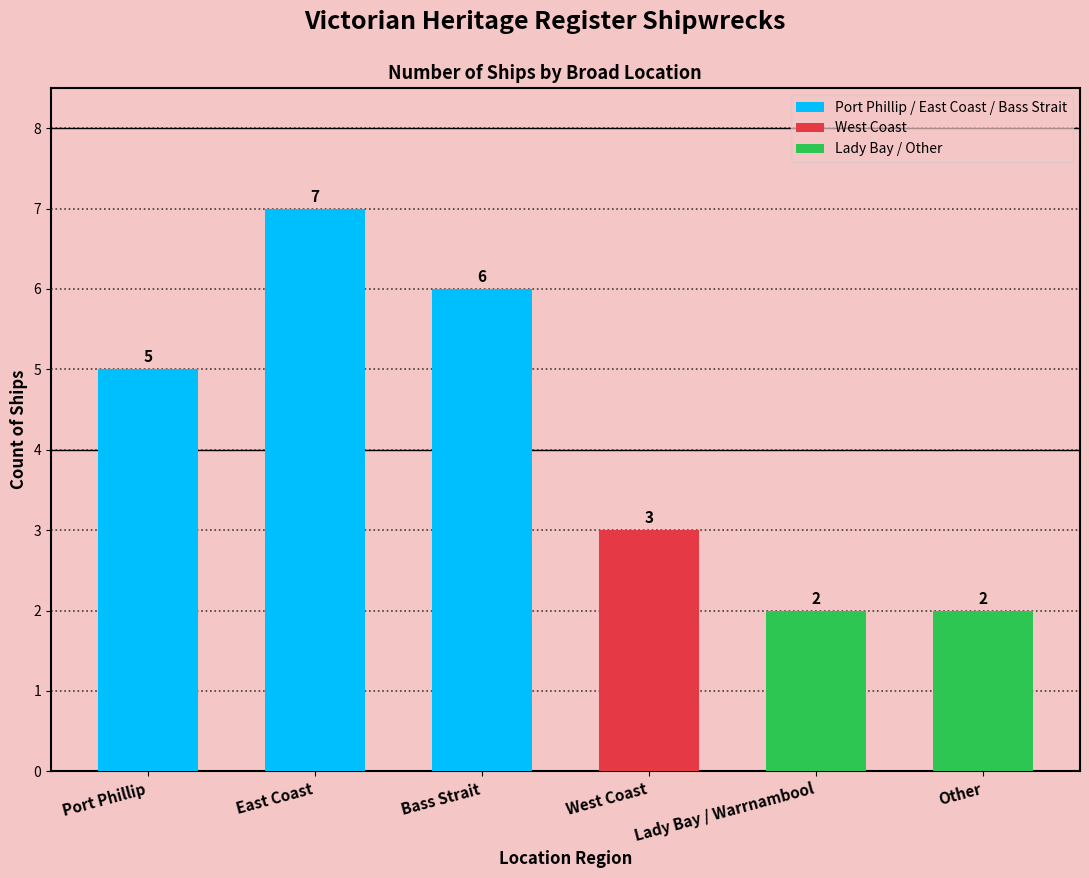

How many data points does each series have?

6